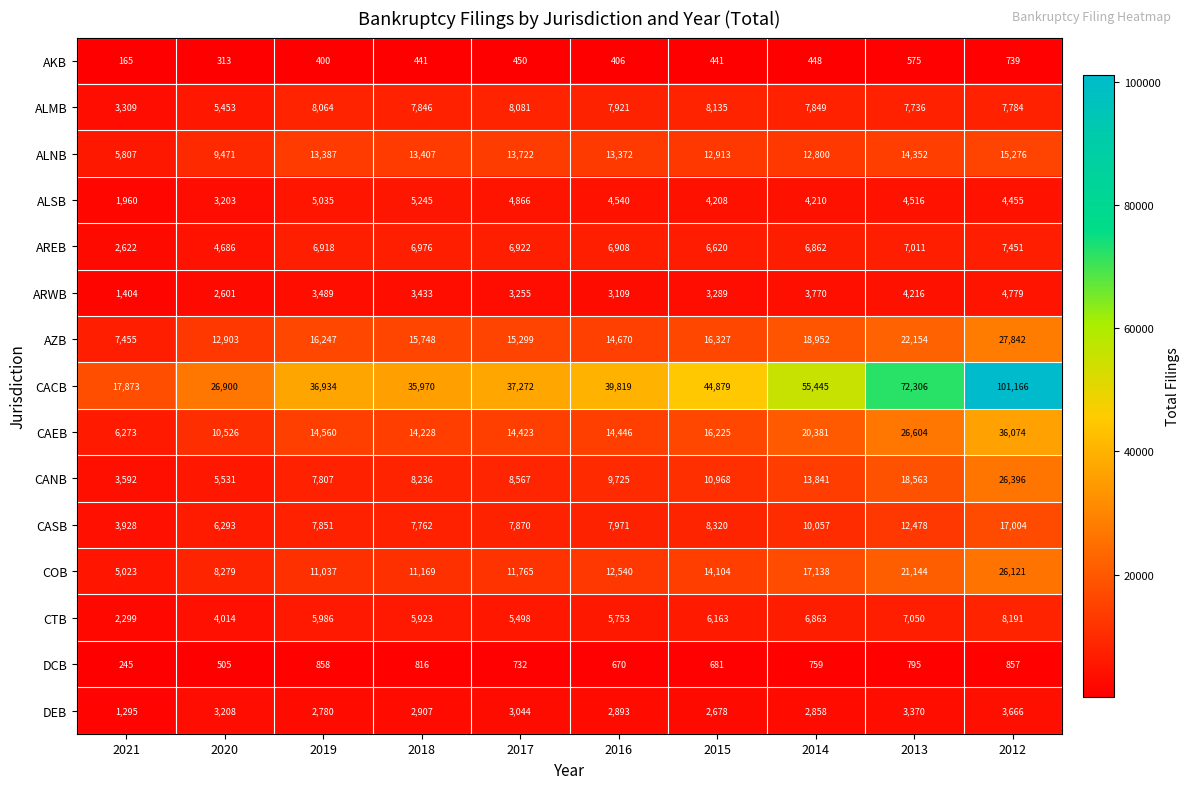

Which series has the largest total across all categories?

CACB